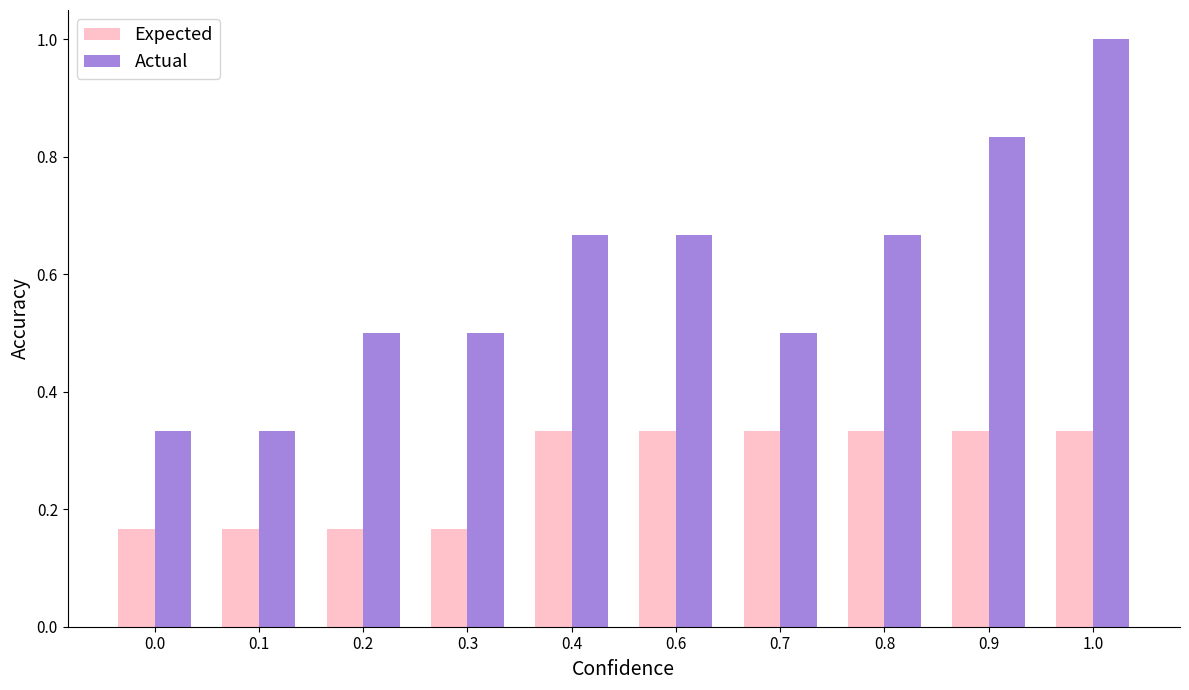

What position from the right is 0.9?

2